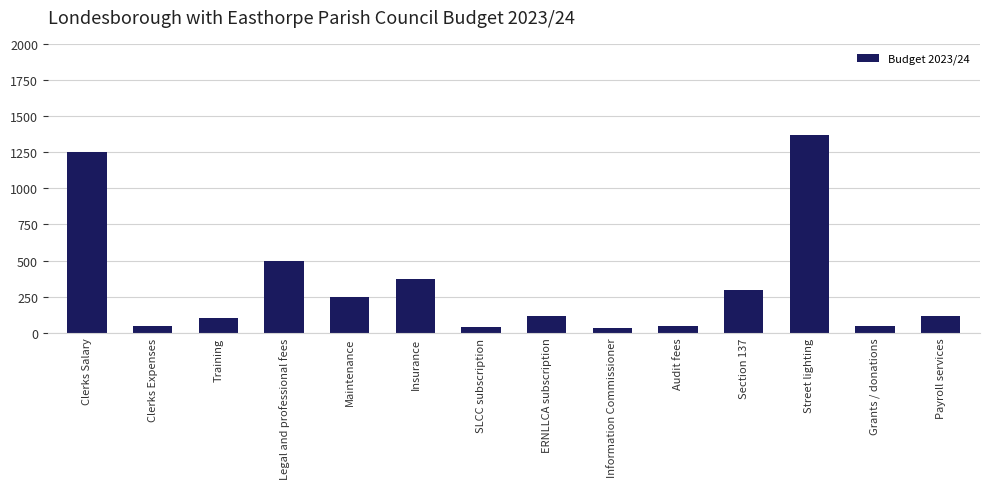

What is the sum of all values?

4610